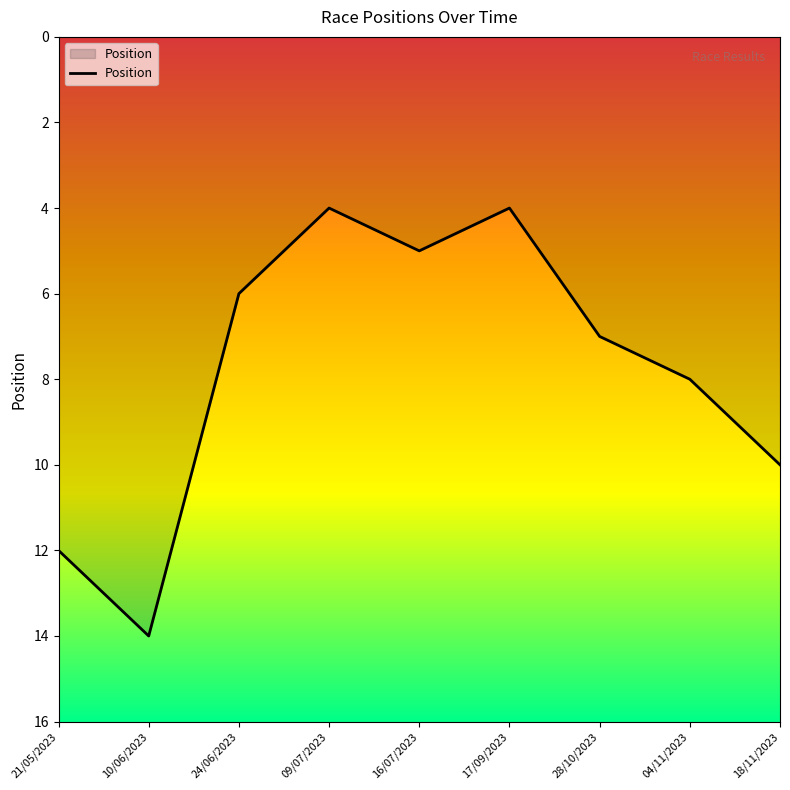

Count the number of categories in the chart.

9